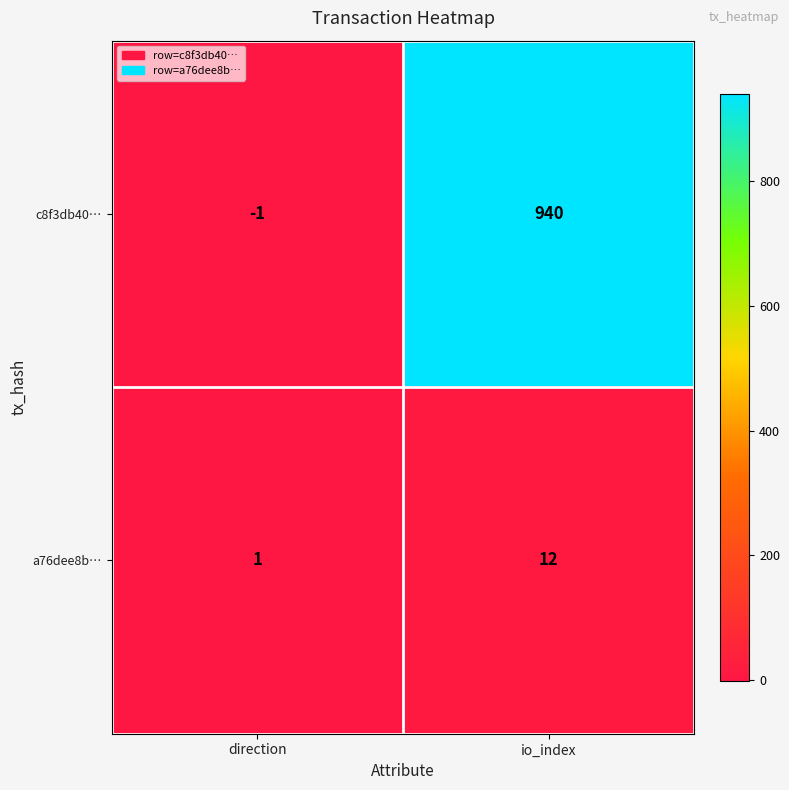

Is it true that c8f3db40… equals 359 at io_index?

False